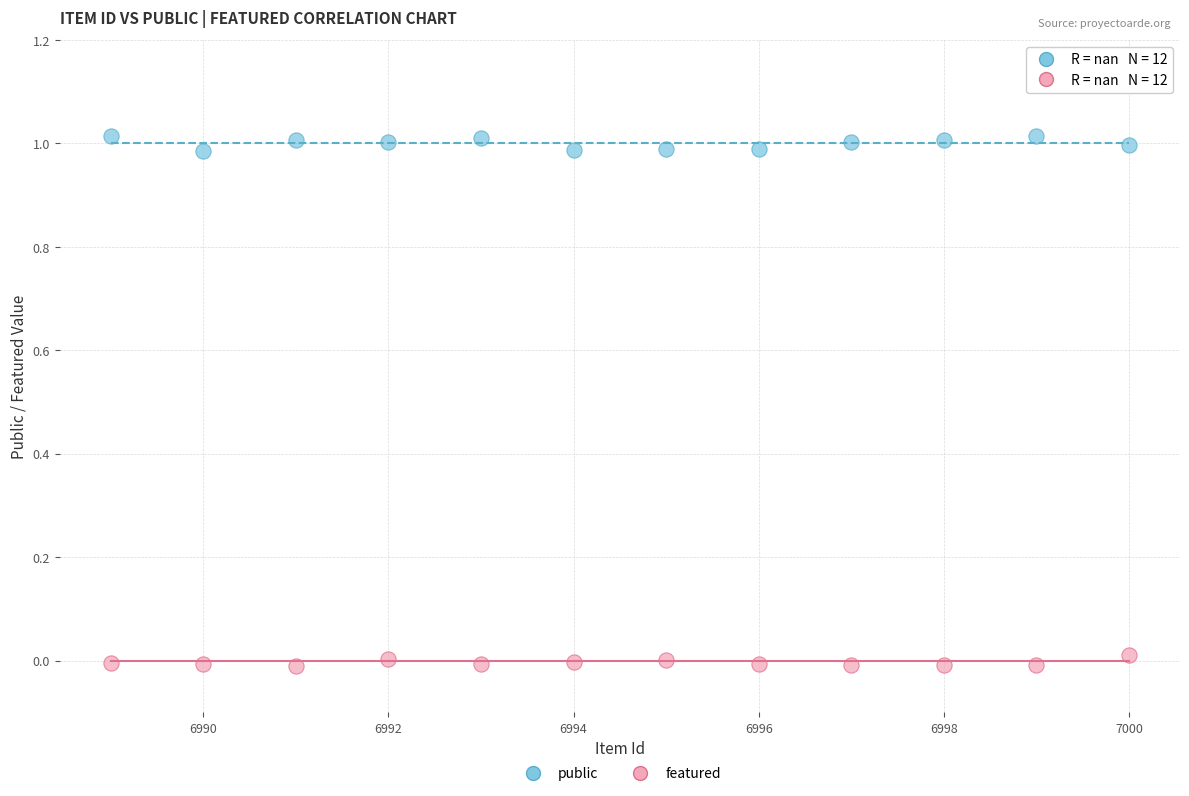

Which series contains the lowest Y value?

featured